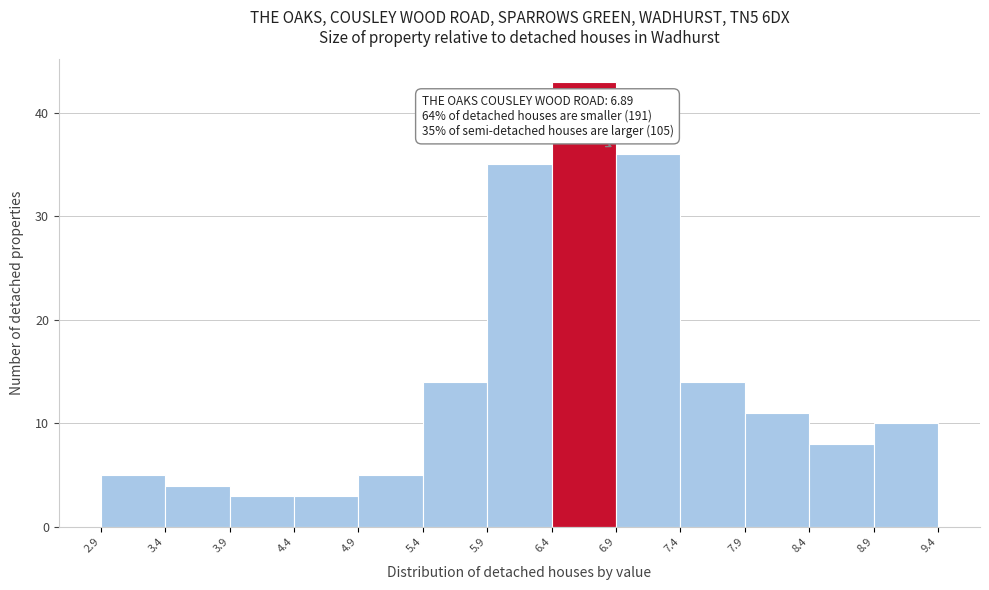

Over which range of the x-axis is the bar tallest?

6.4 to 6.9